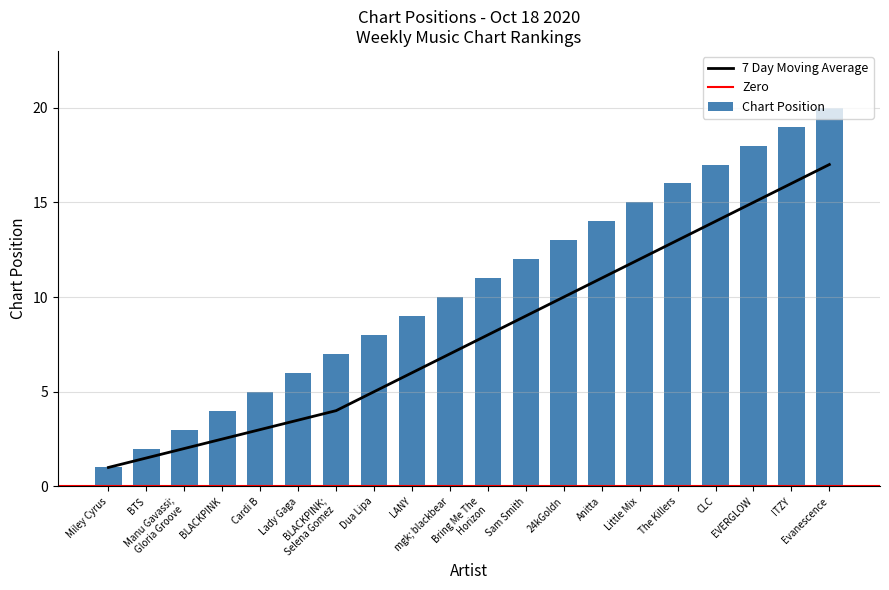

Does the chart contain stacked bars?

No